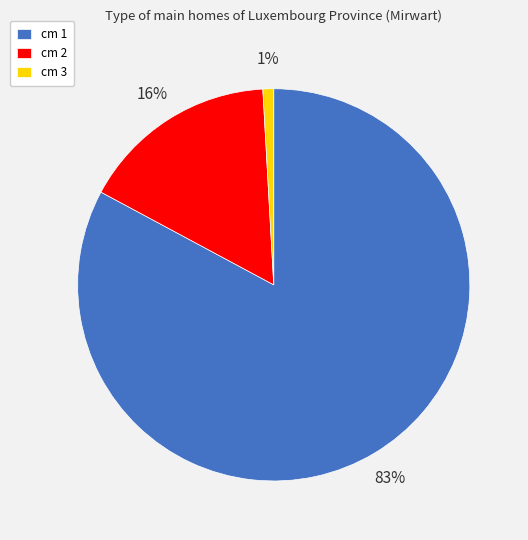

Rank the categories by value from highest to lowest.

cm 1, cm 2, cm 3